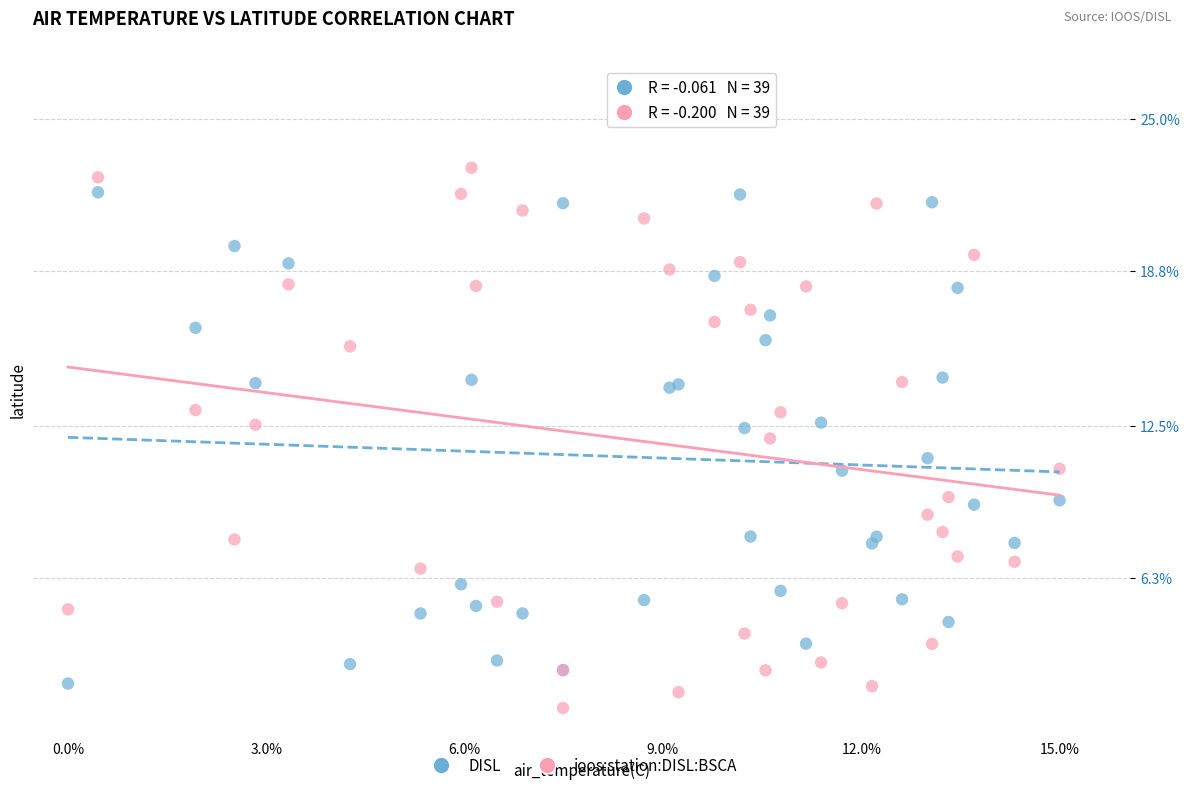

What are all the series names shown in the legend?

DISL, ioos:station:DISL:BSCA